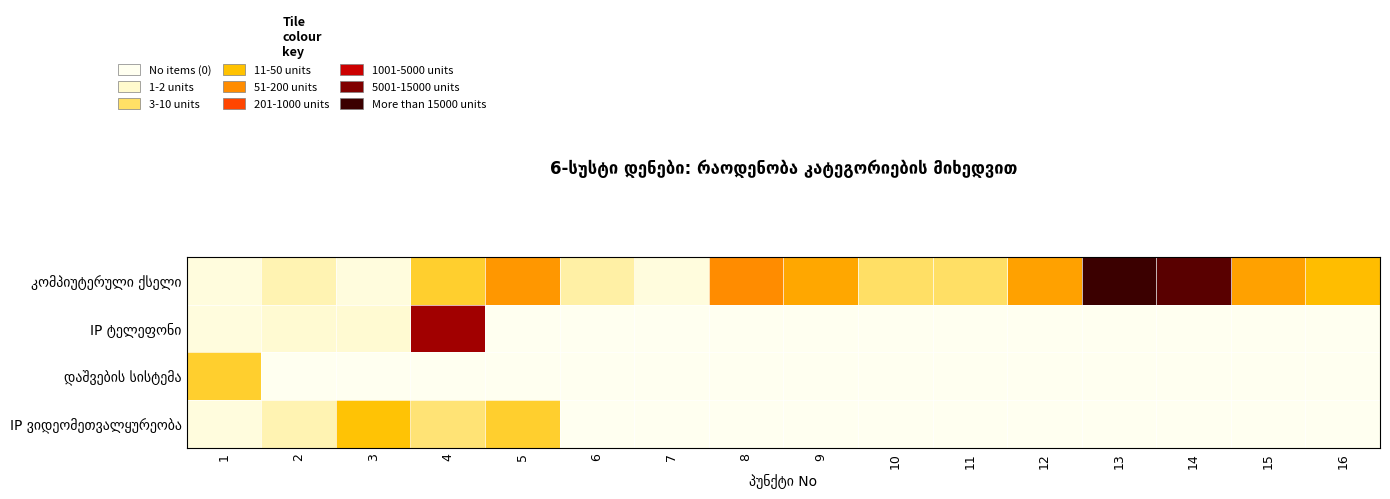

What is the greatest value displayed?

10.2